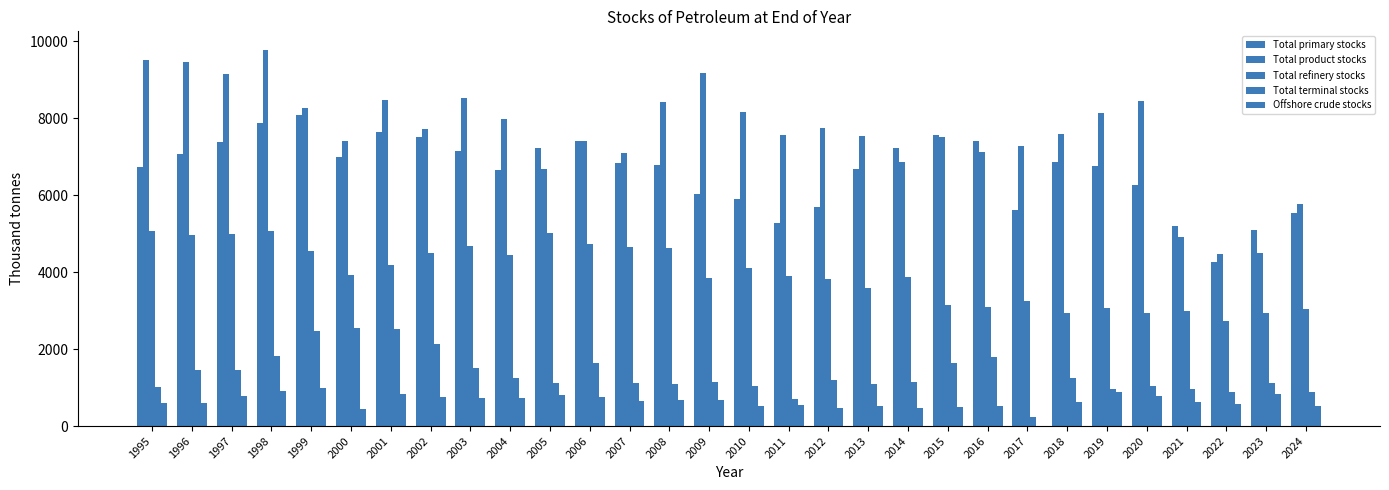

What is the difference between the highest and lowest values at 2012?

7262.1